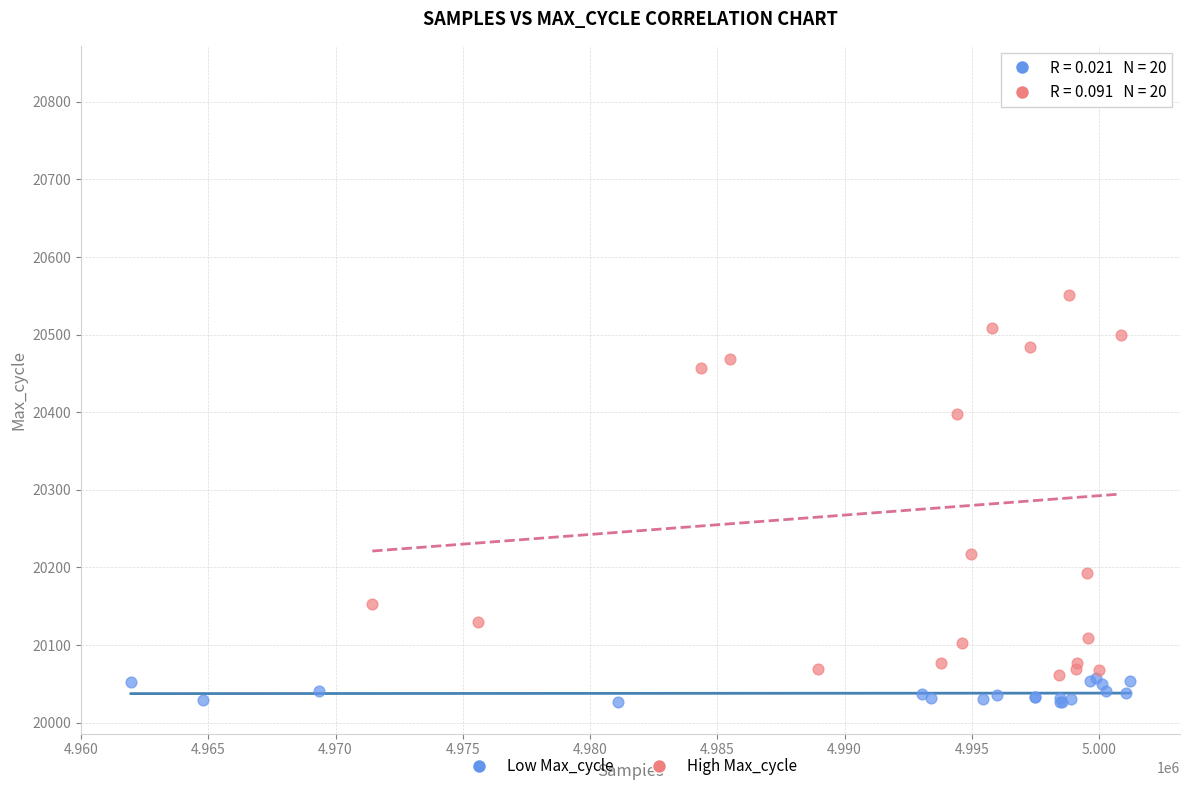

Which series reaches the maximum Y coordinate?

High Max_cycle